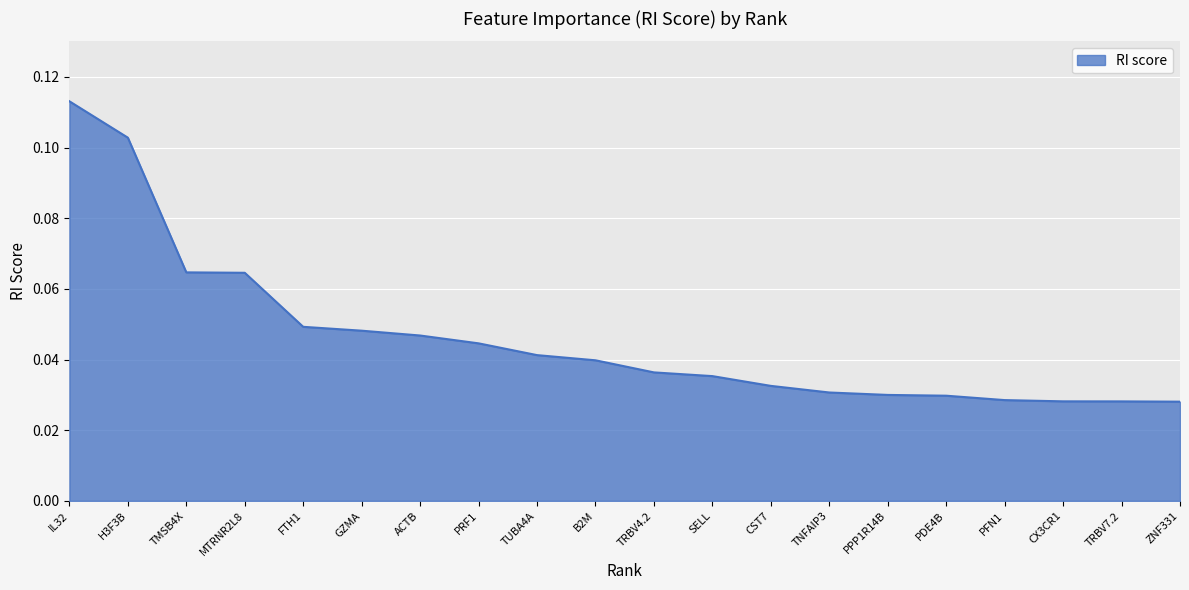

Which label corresponds to the largest value in the chart?

IL32